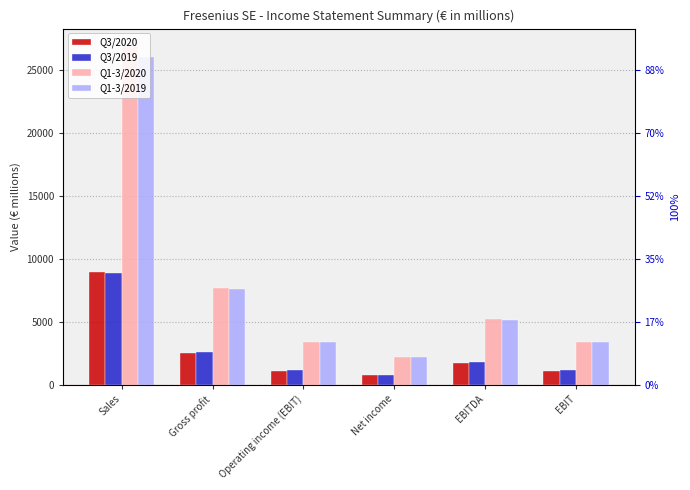

What position from the left is EBITDA?

5